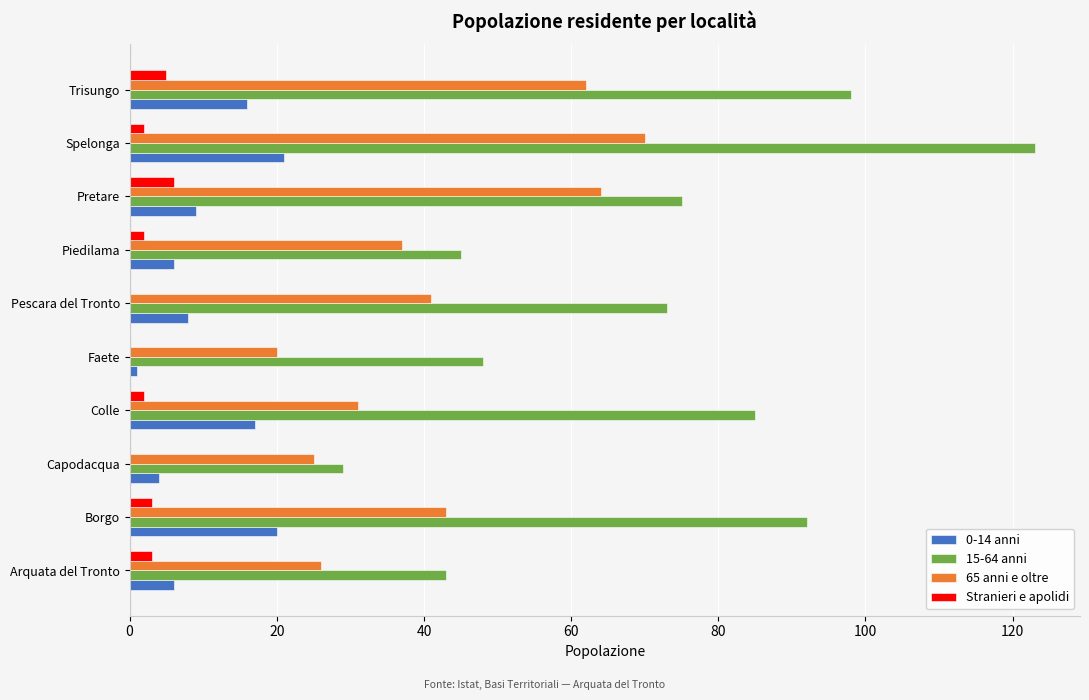

What is the average value of the 0-14 anni series?

11